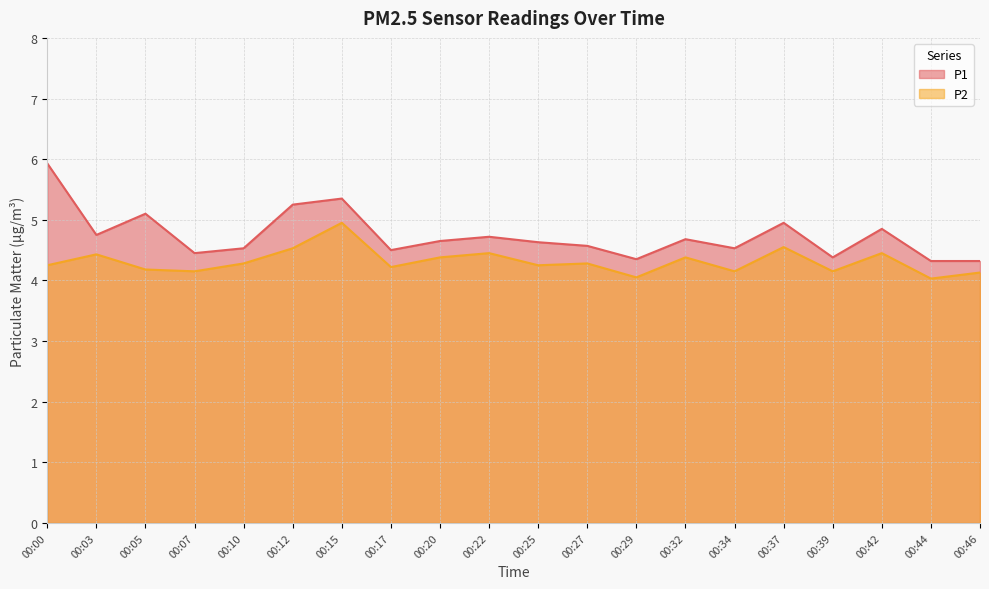

At which category does P1 reach its first local valley?

00:03